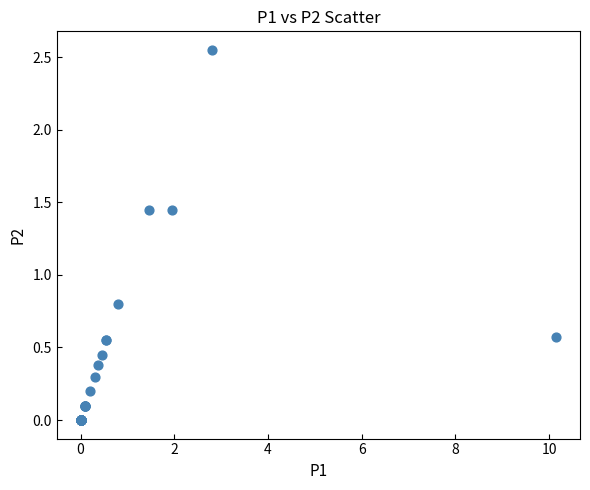

What Y value in the scatter plot is closest to 1?

0.8